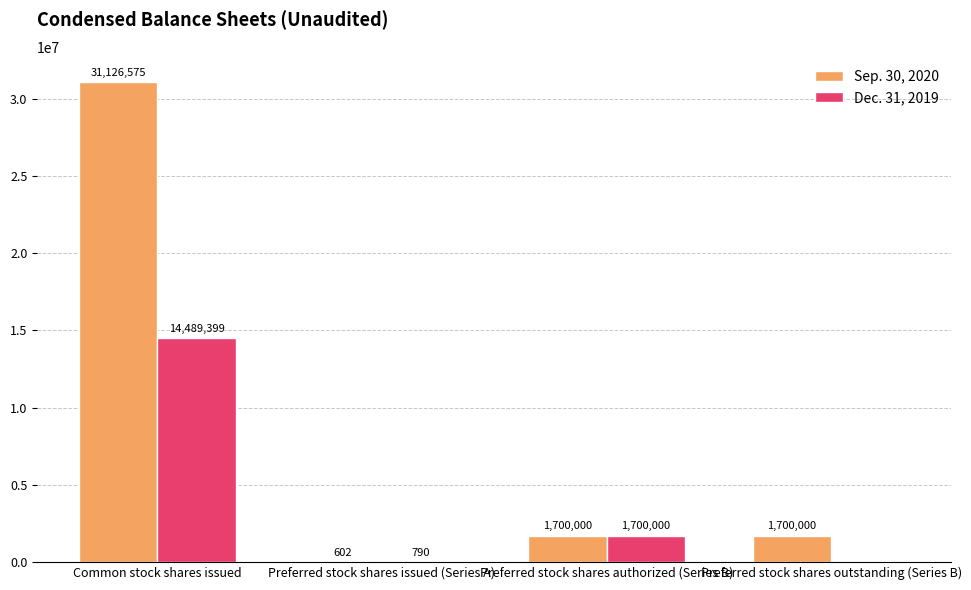

What is the maximum value for Dec. 31, 2019?

14489399